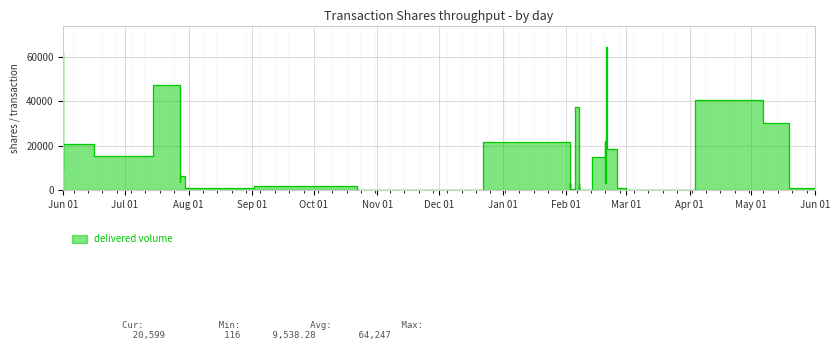

How many data points are above 3116?

19